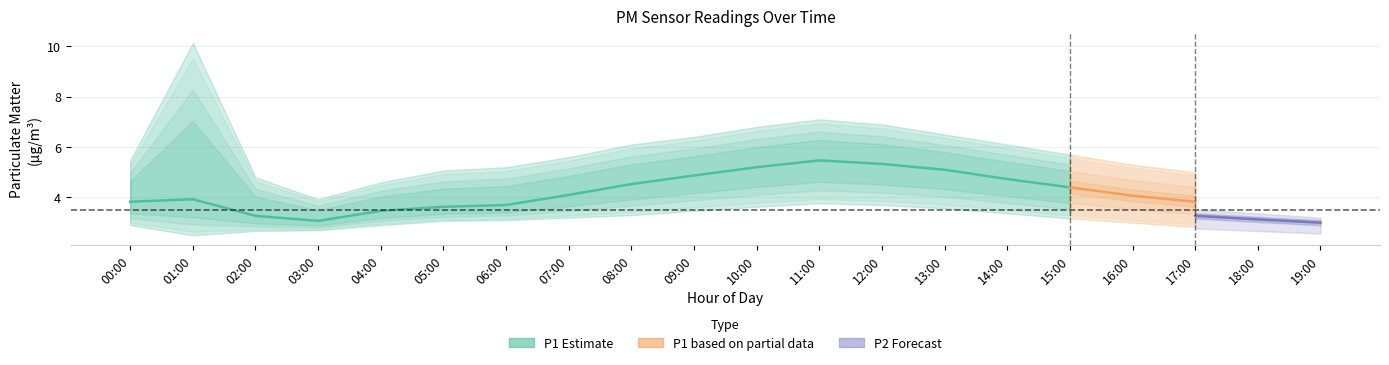

The value of P2_upper at 02:00 is 4.6. True or false?

False